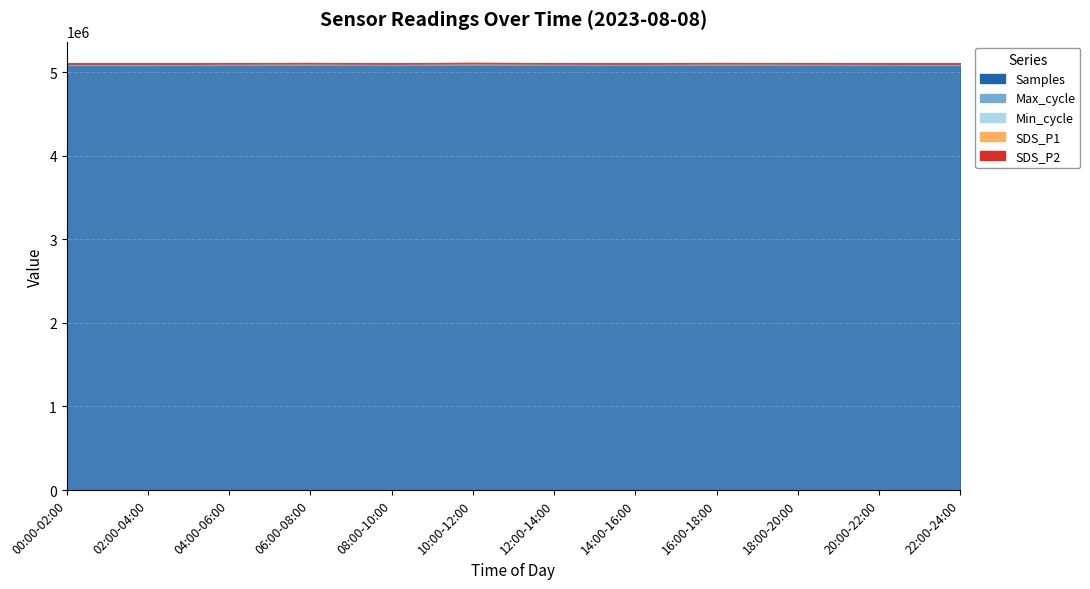

What are all the series names shown in the legend?

Samples, Max_cycle, Min_cycle, SDS_P1, SDS_P2